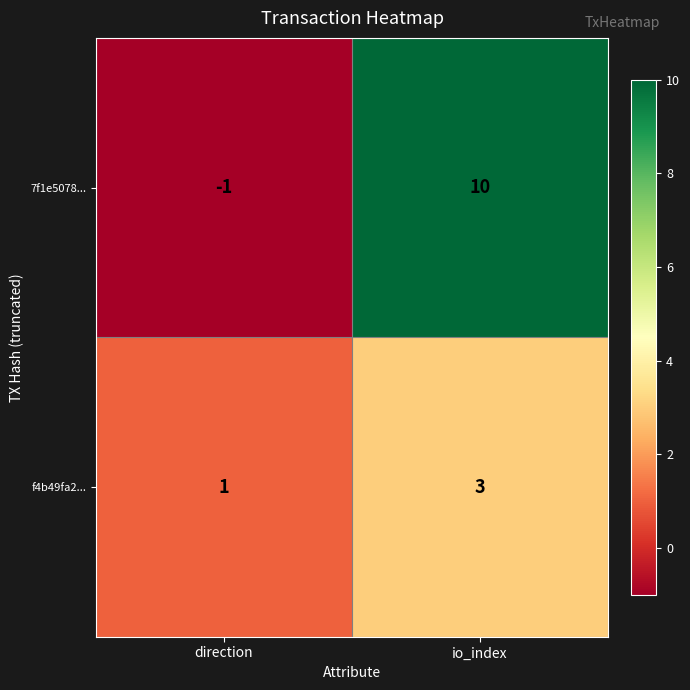

Which label corresponds to the largest value in the chart?

io_index